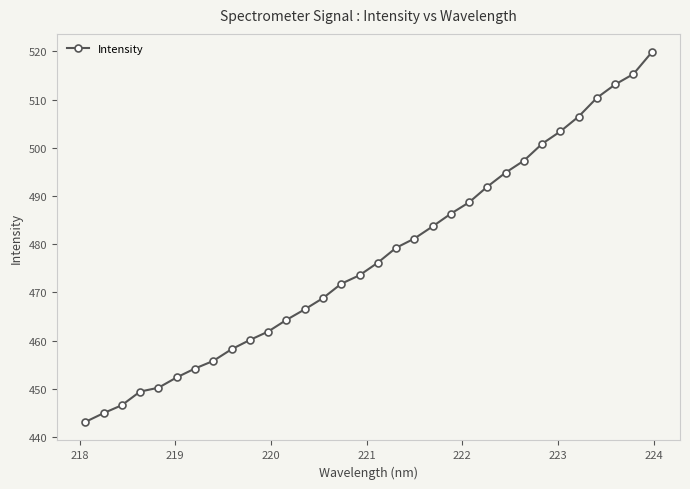

What is the greatest value displayed?

519.8